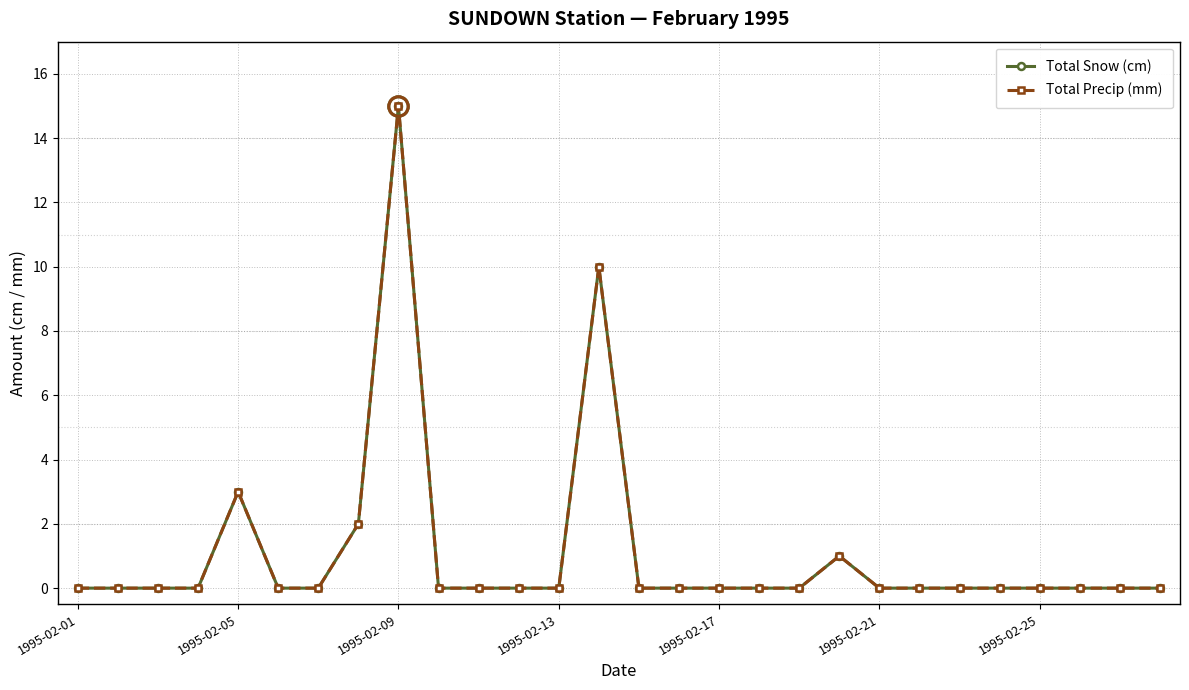

True or false: Total Precip (mm) and Total Snow (cm) intersect in this chart.

False